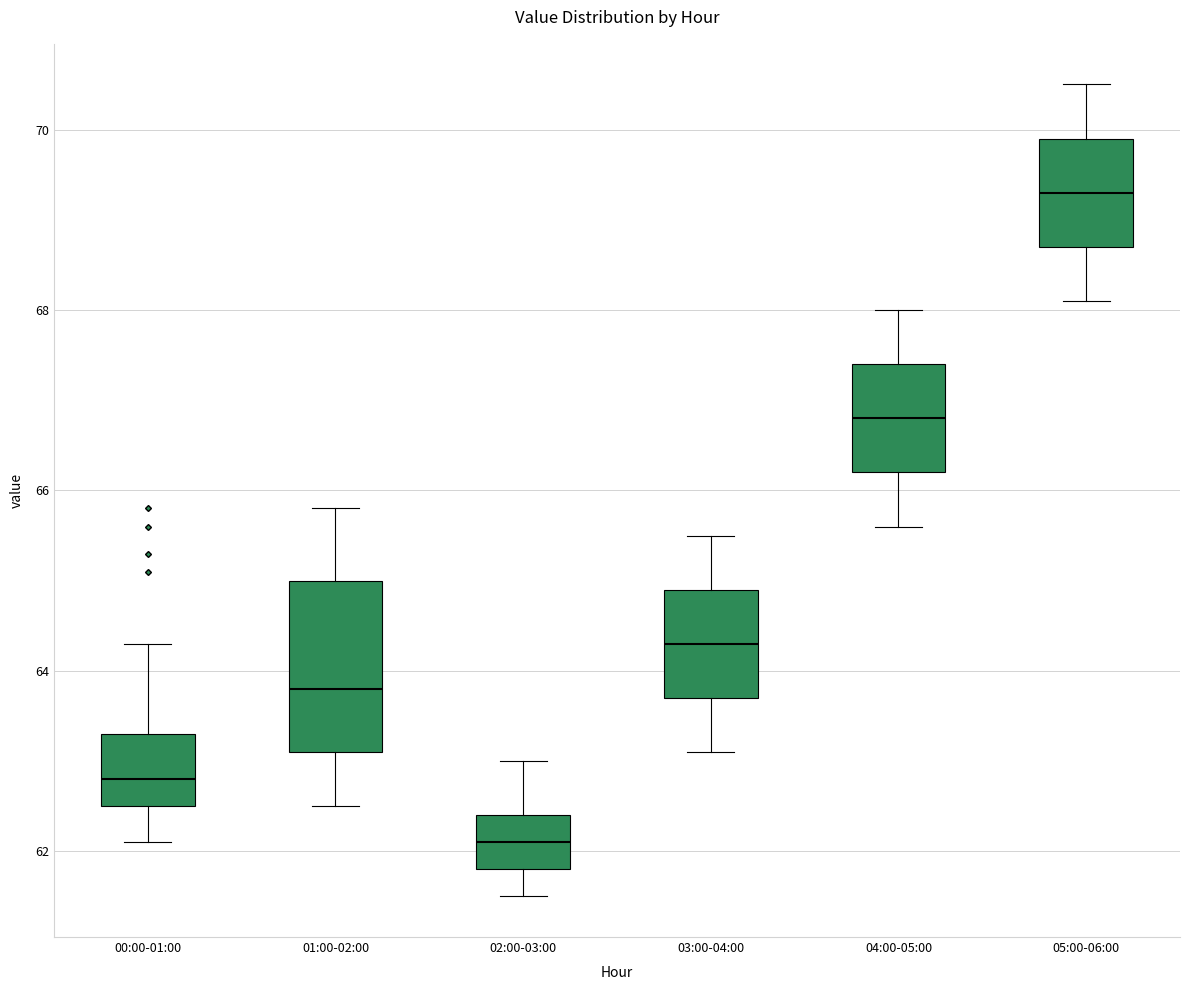

Where does the median line of the box for 02:00-03:00 sit on the y-axis? The values are not printed on the chart, so give them approximately, as read against the axis.

62.2